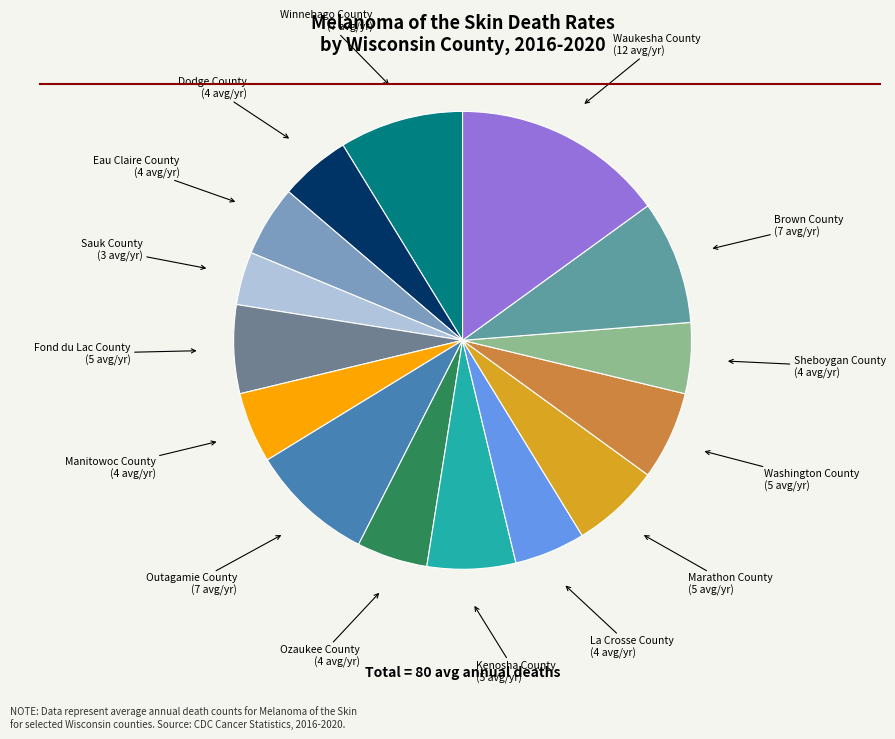

Approximately how many times larger is the value at Manitowoc County compared to La Crosse County?

1.0